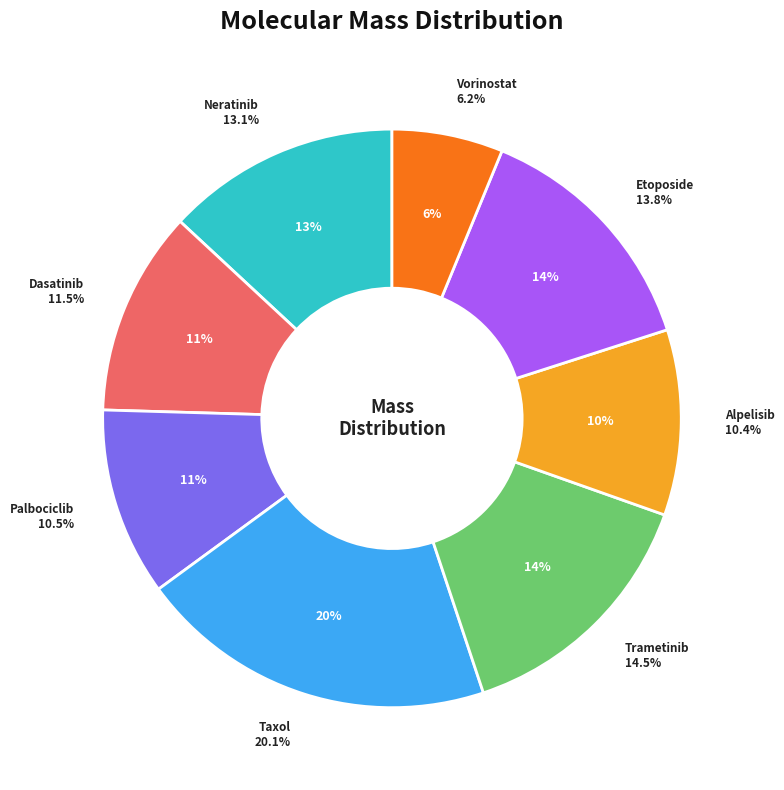

True or false: Neratinib accounts for 13% of the total.

True